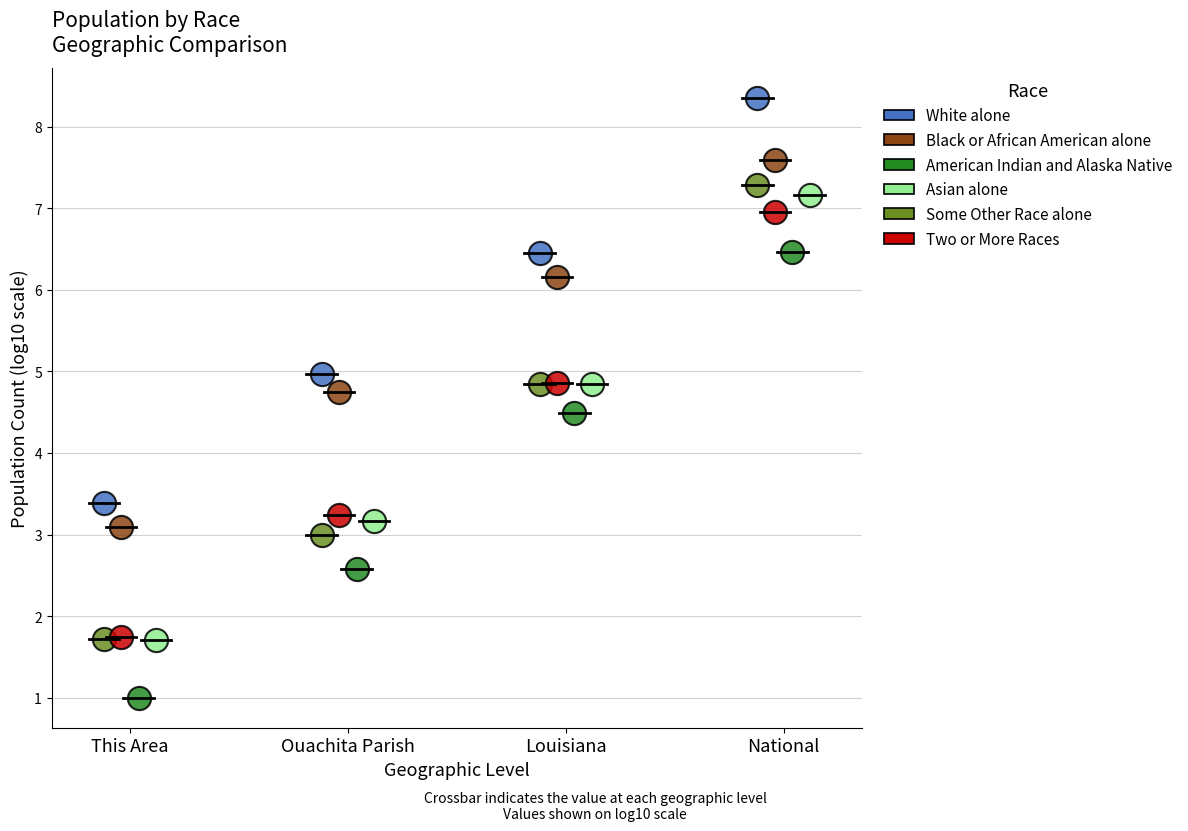

Which series contains the lowest Y value?

American Indian and Alaska Native